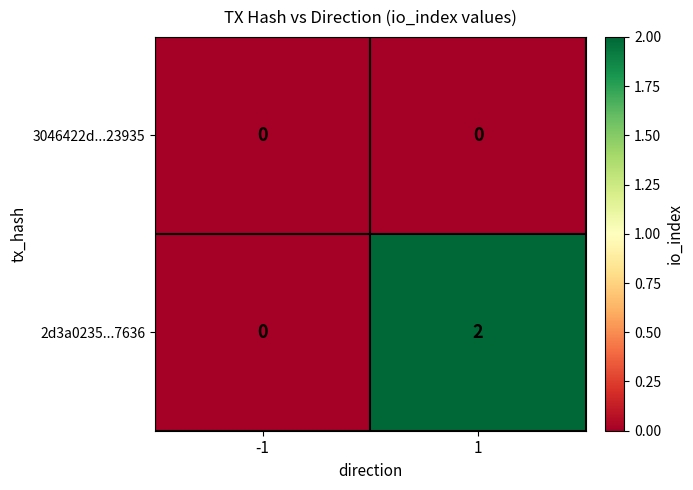

The 3046422d...23935 series shows 0 at -1. True or false?

True